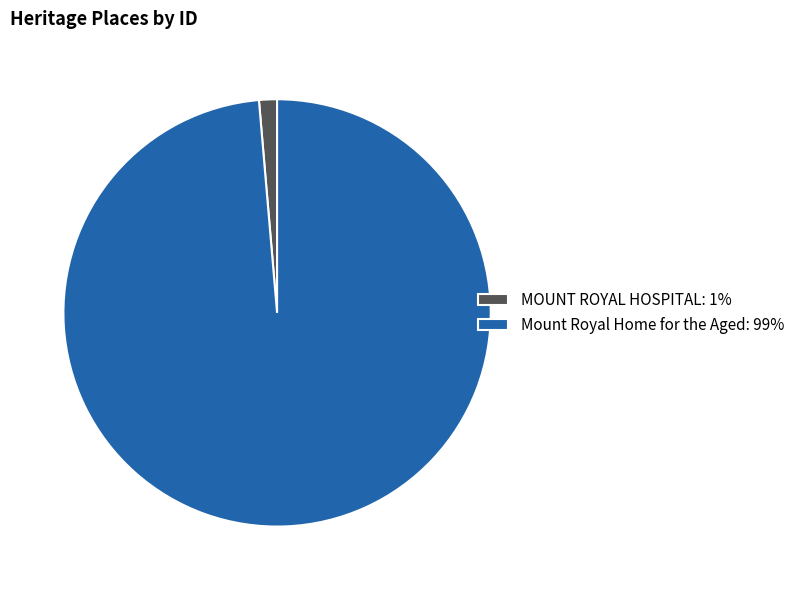

Which slice is the largest?

Mount Royal Home for the Aged